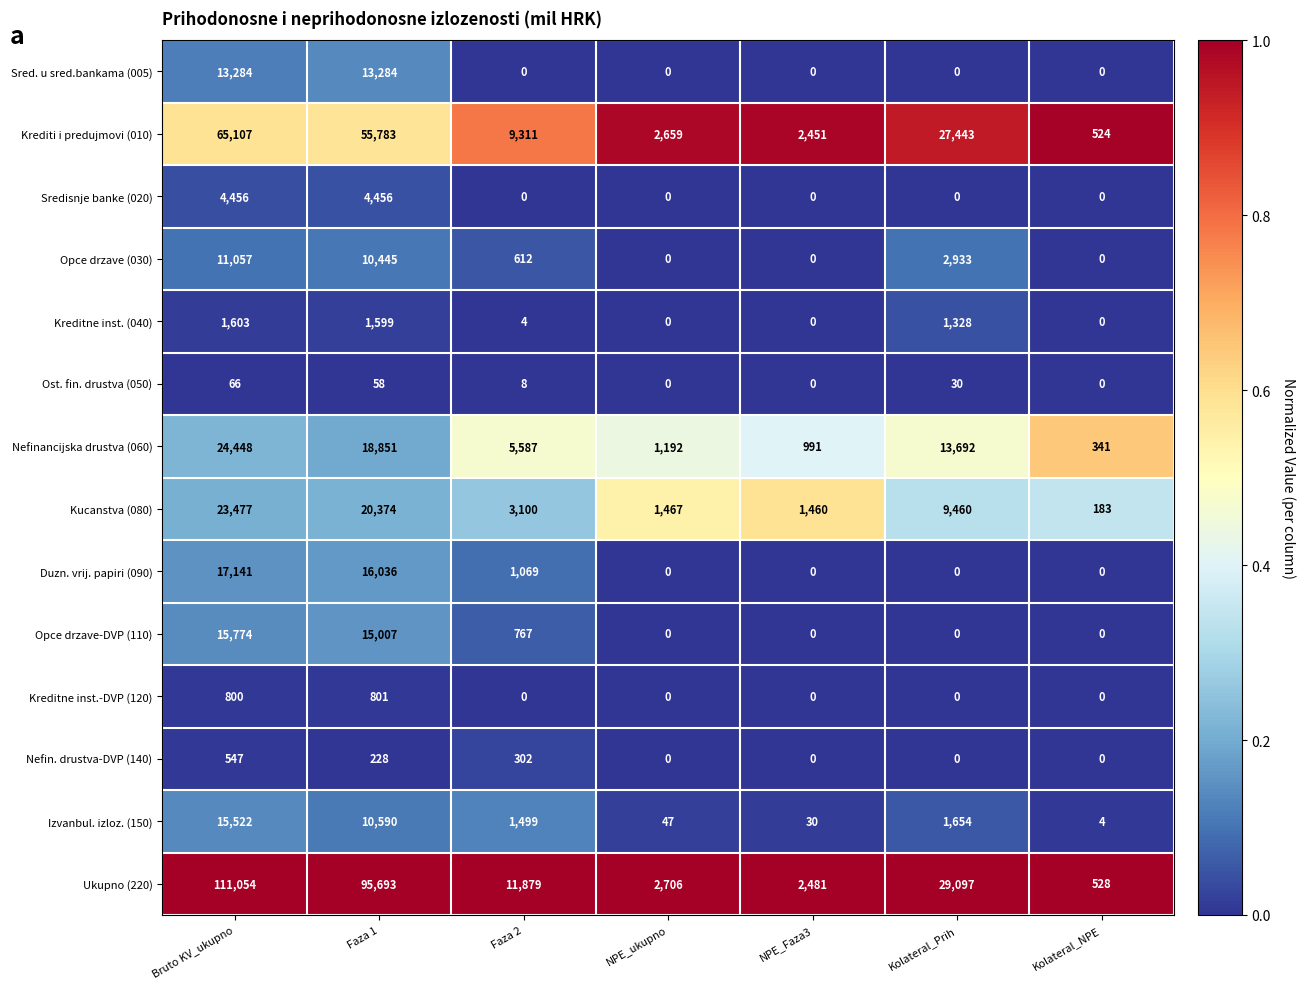

What is the sum of all Kreditne inst. (040) values?

4534